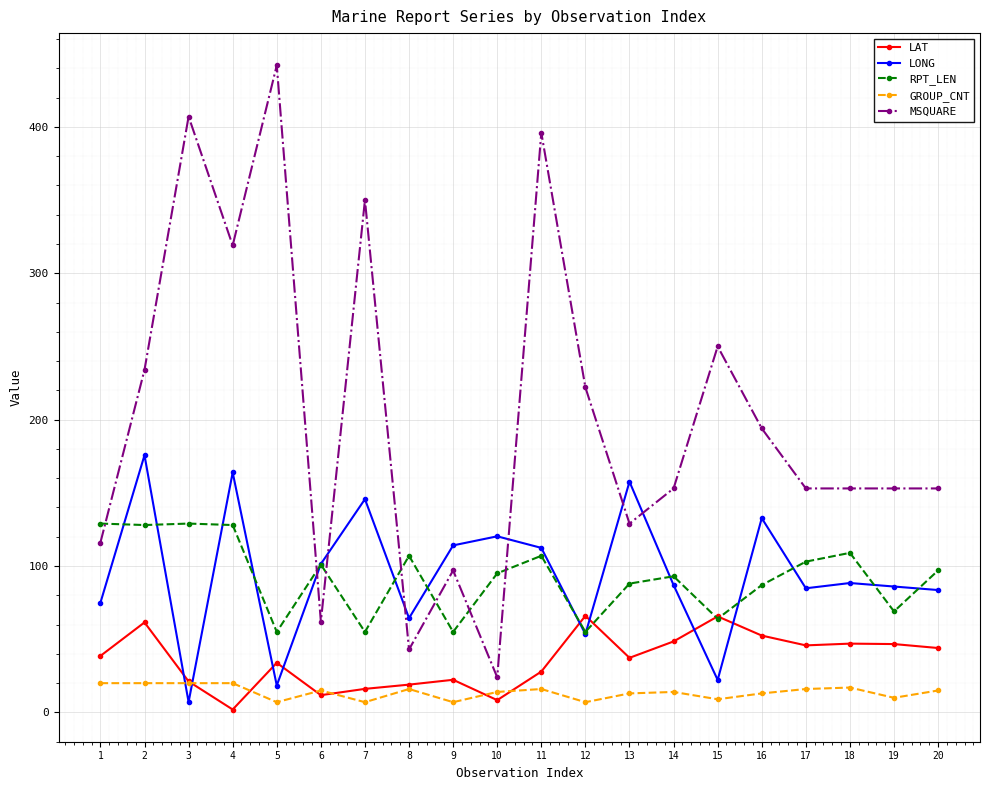

What is the total value across all series at 9?

295.4